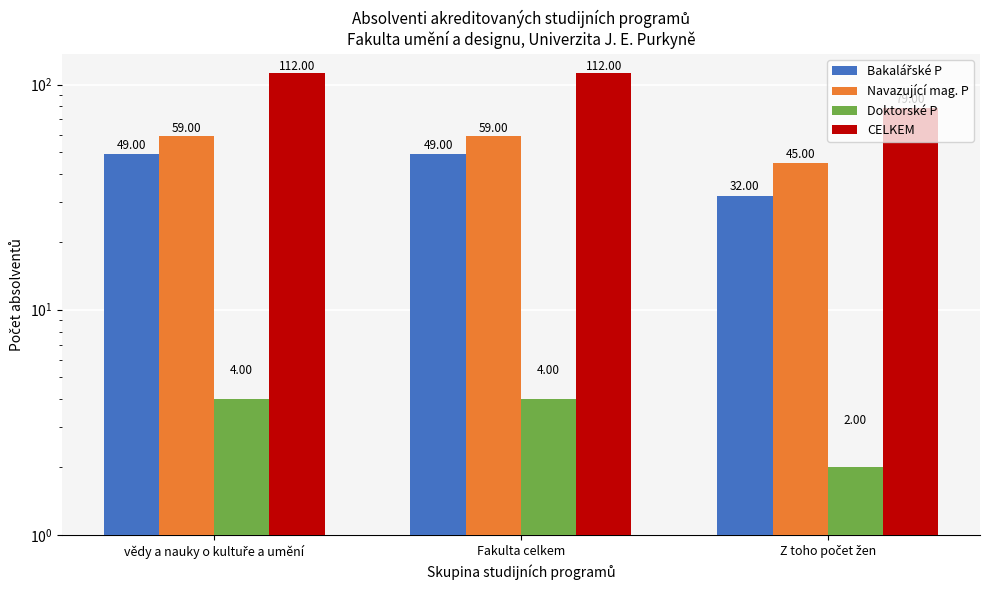

Which series has the largest total across all categories?

CELKEM